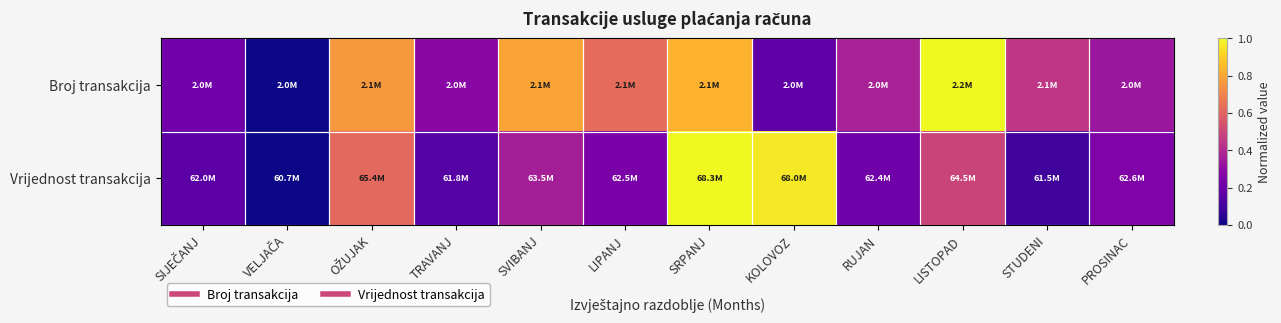

At KOLOVOZ, list the series in order from largest to smallest.

Vrijednost transakcija, Broj transakcija